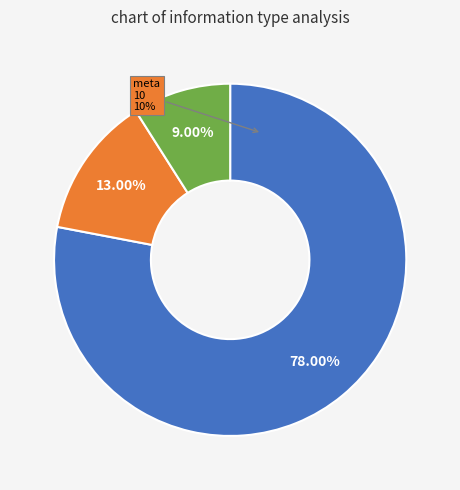

How many segments does this pie chart have?

3